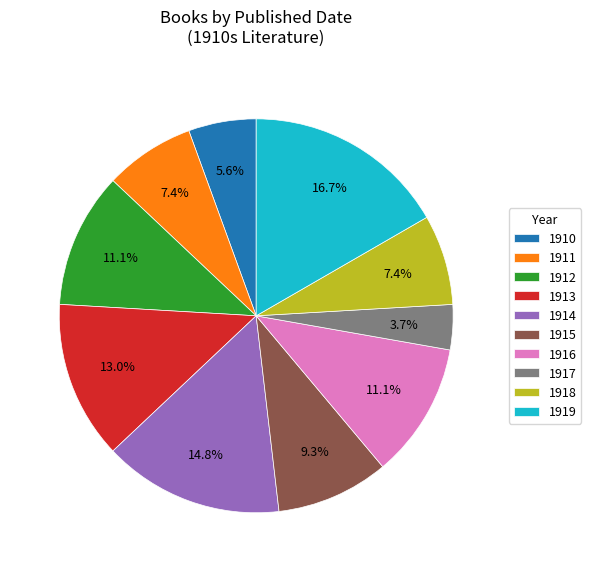

How many slices are in this pie chart?

10